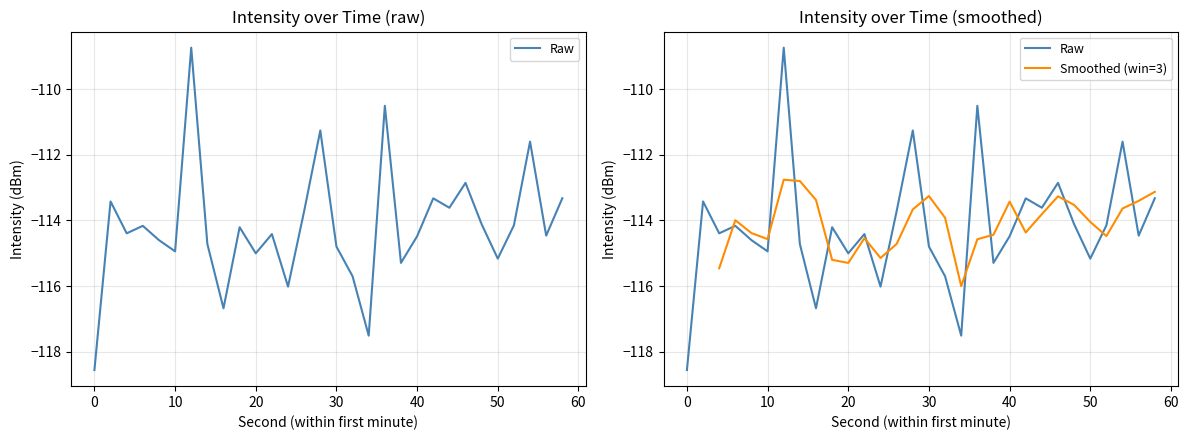

What is the sum of the values at 42 and 30?

-228.1